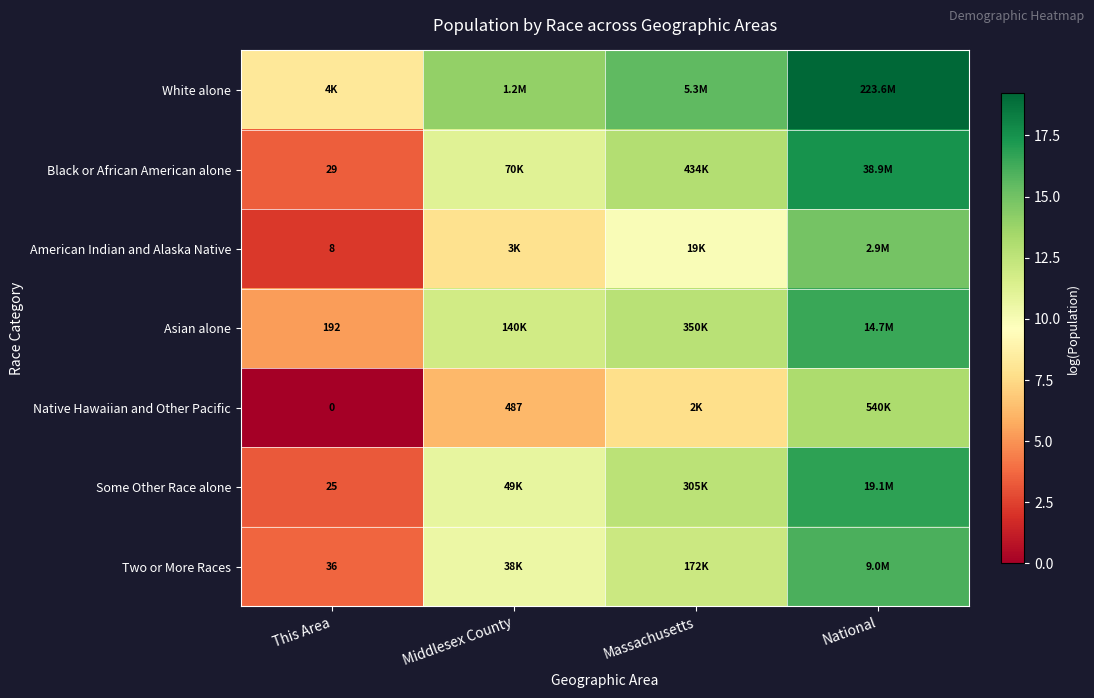

List the labels in order of Two or More Races value, largest first.

National, Massachusetts, Middlesex County, This Area